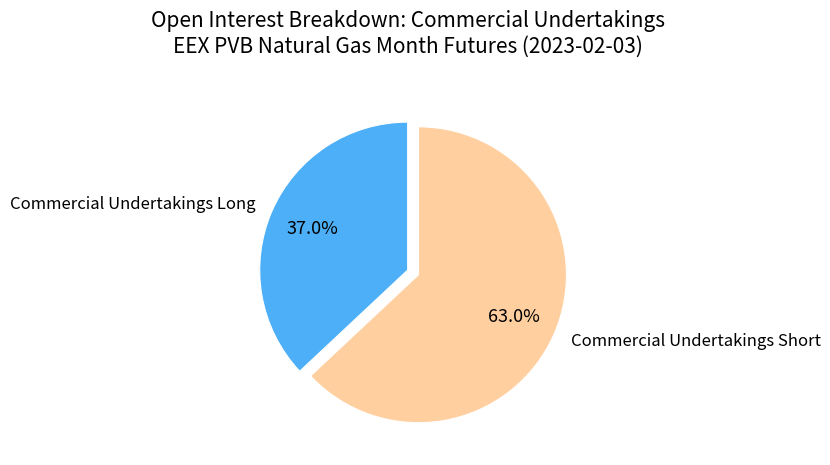

Does Commercial Undertakings Short represent more than half of the total?

Yes